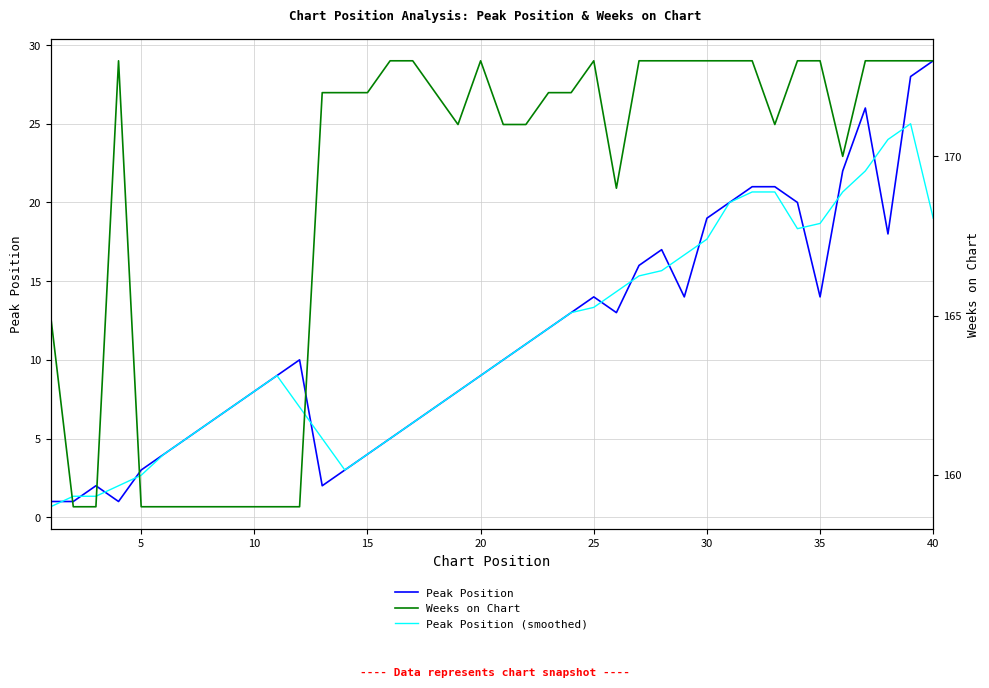

At which label does Peak Position reach its peak?

40